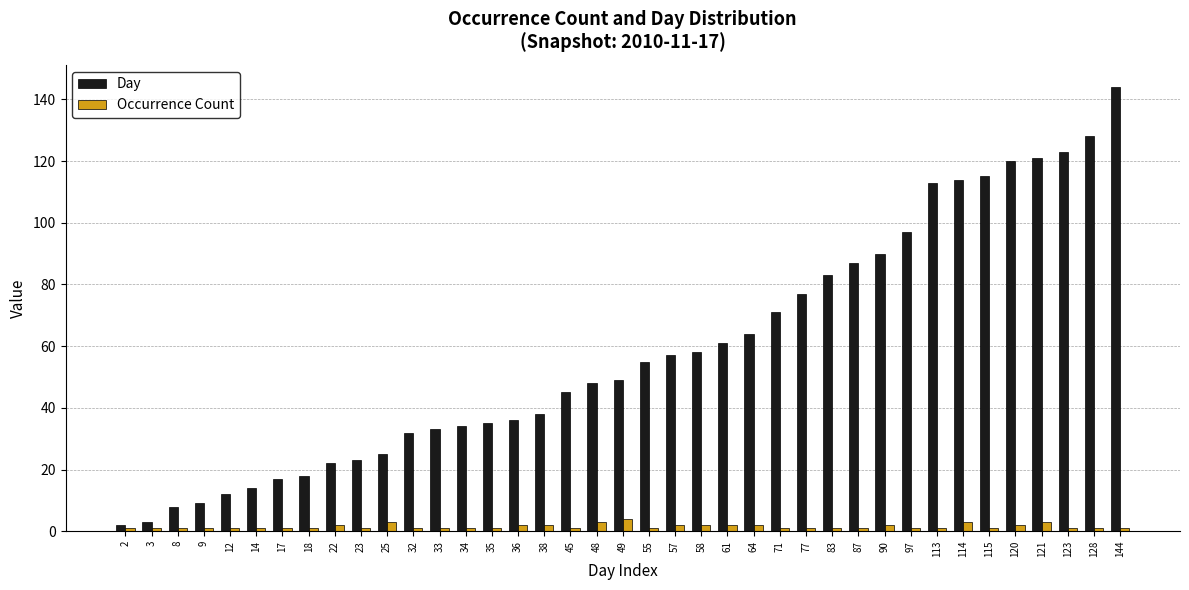

Is the value of Day at 45 greater than the value of Occurrence Count at 77?

Yes